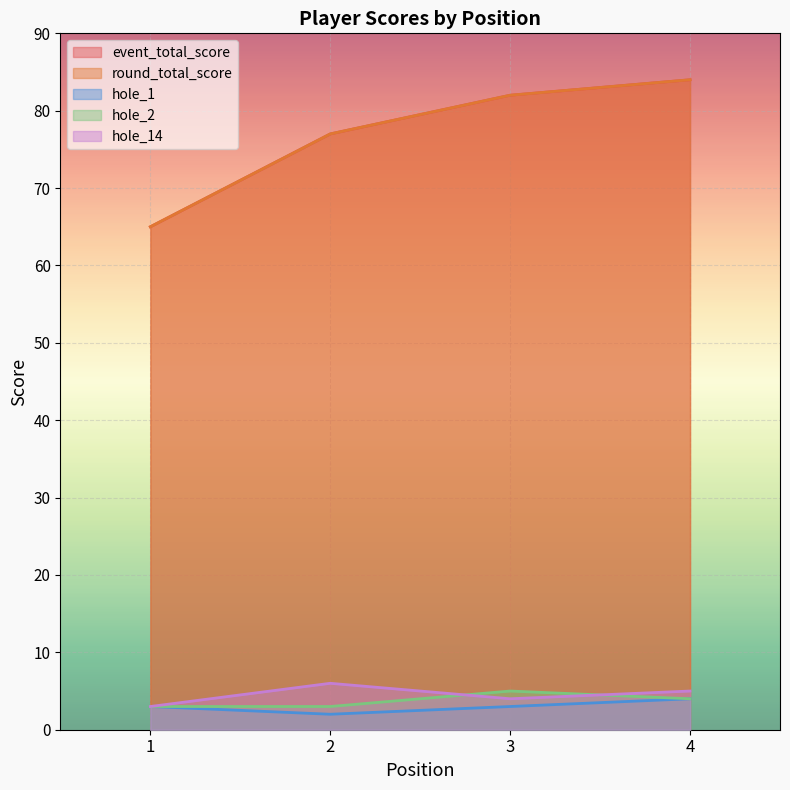

At 4, list the series in order from largest to smallest.

event_total_score, round_total_score, hole_14, hole_1, hole_2